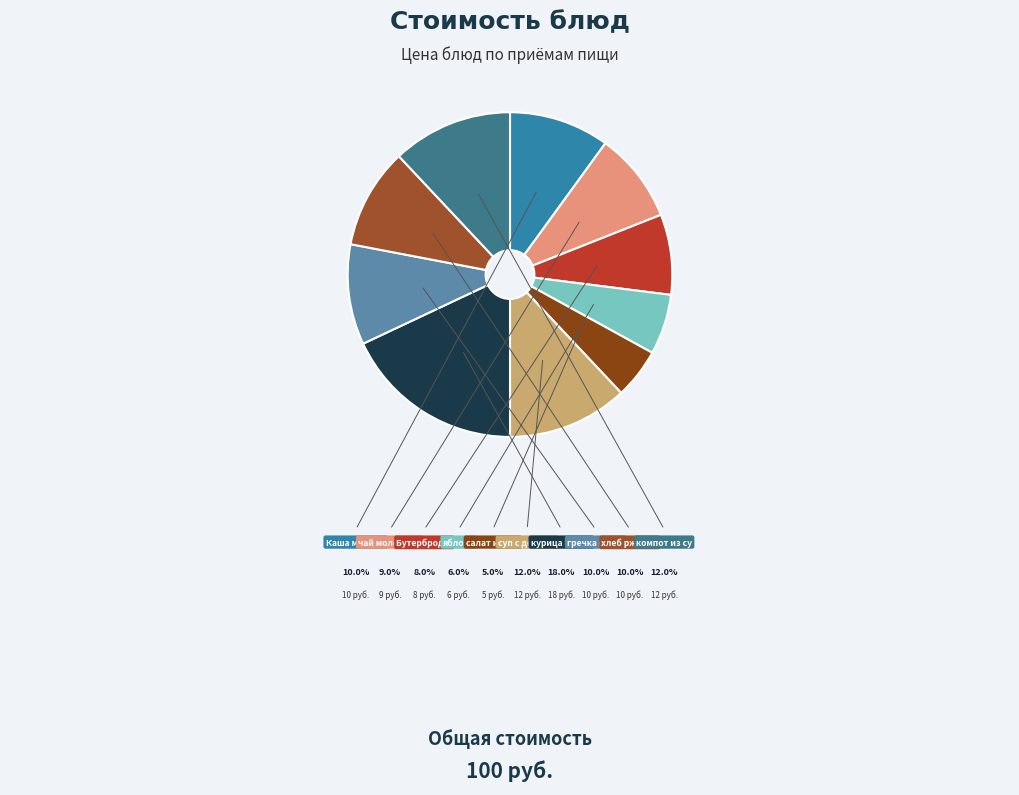

To the nearest percent, what is the combined percentage of салат из квашенной капусты and суп с домашней лапшой?

17%